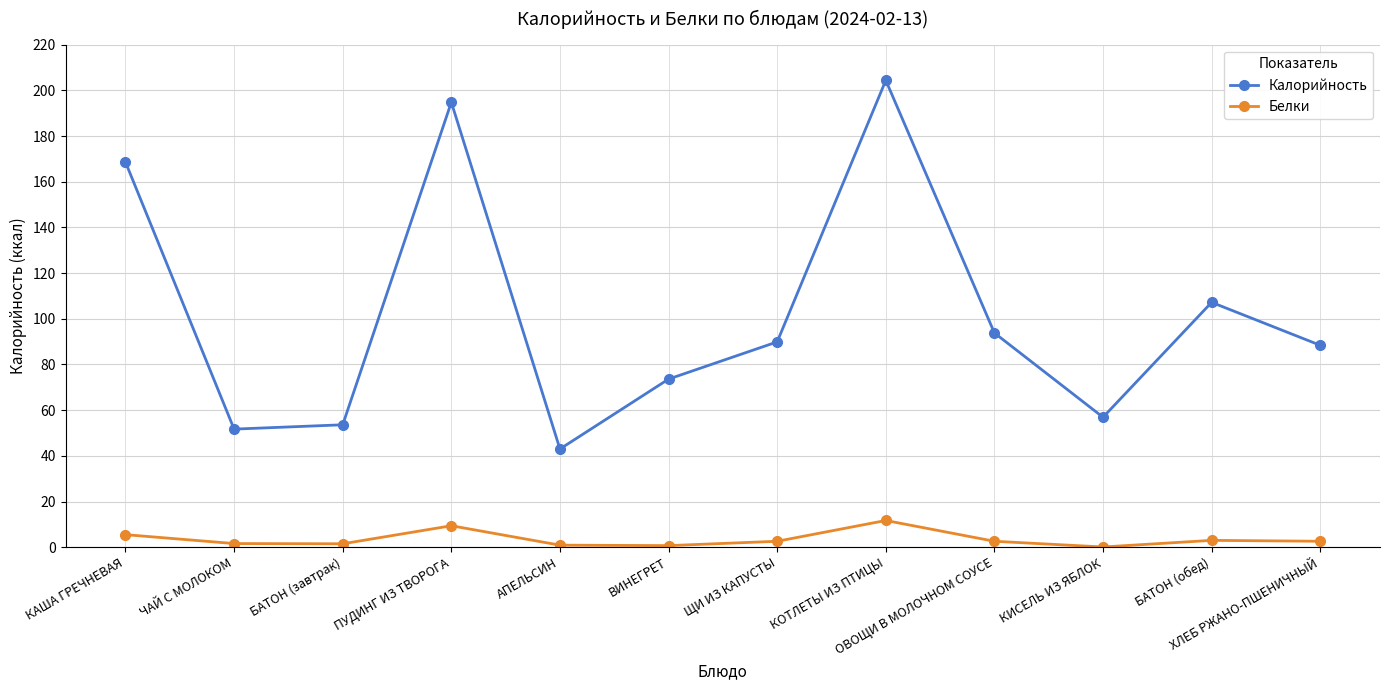

At which category is the sum across all series the highest?

КОТЛЕТЫ ИЗ ПТИЦЫ